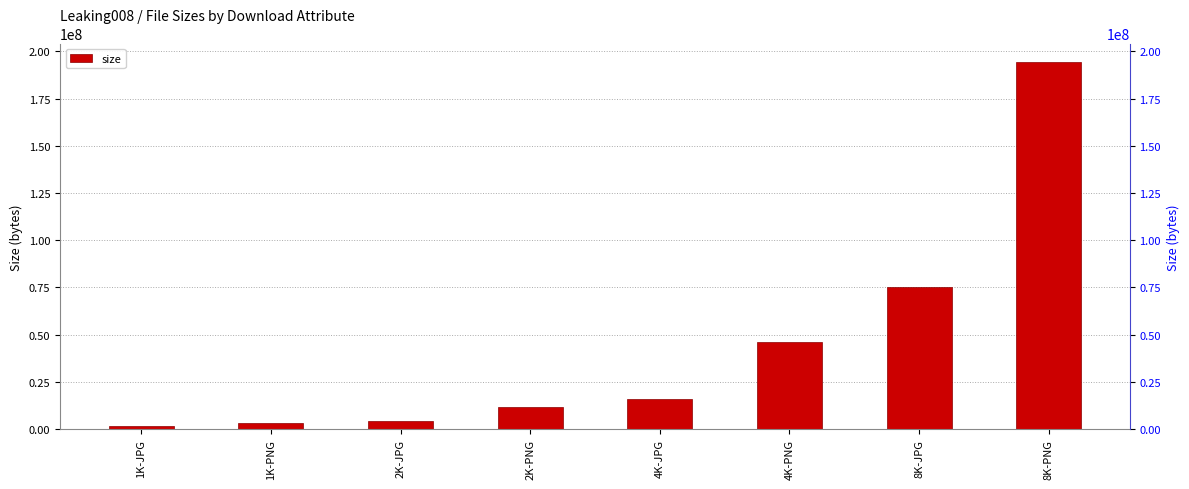

Reading right to left, what are all the values shown in this chart?

194395166	75241495	46338457	16000861	11798766	4177768	3465560	1585720